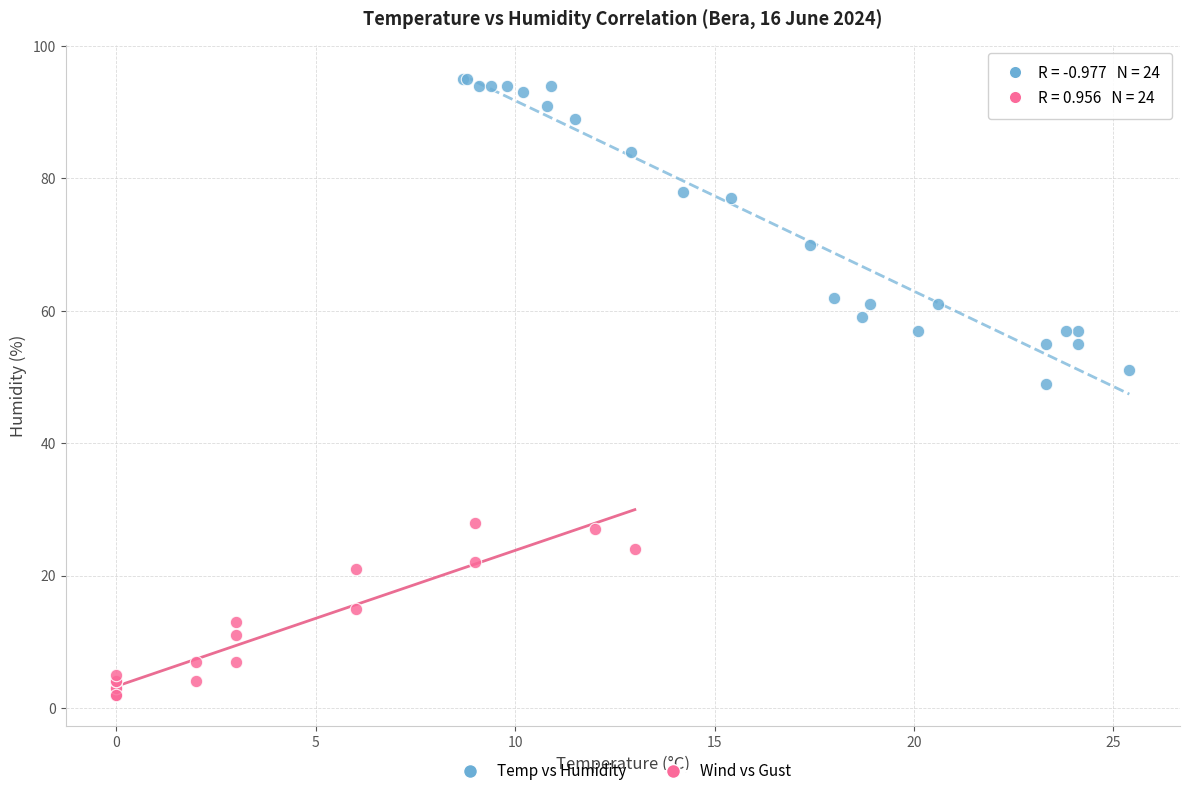

Which series has the largest Y range (max minus min)?

Temp vs Humidity